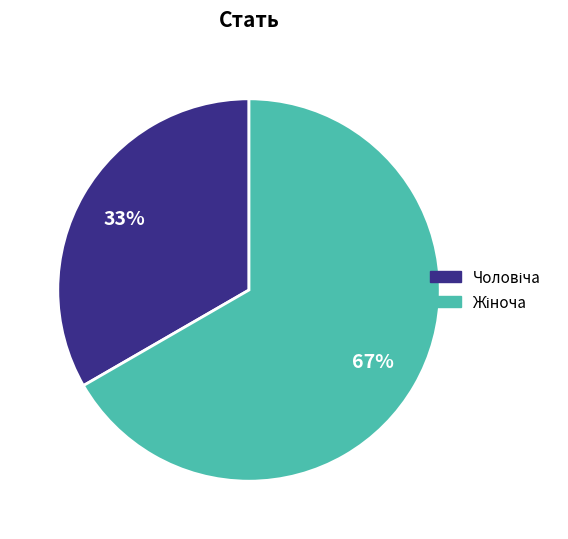

Is there a majority slice in this chart?

Yes